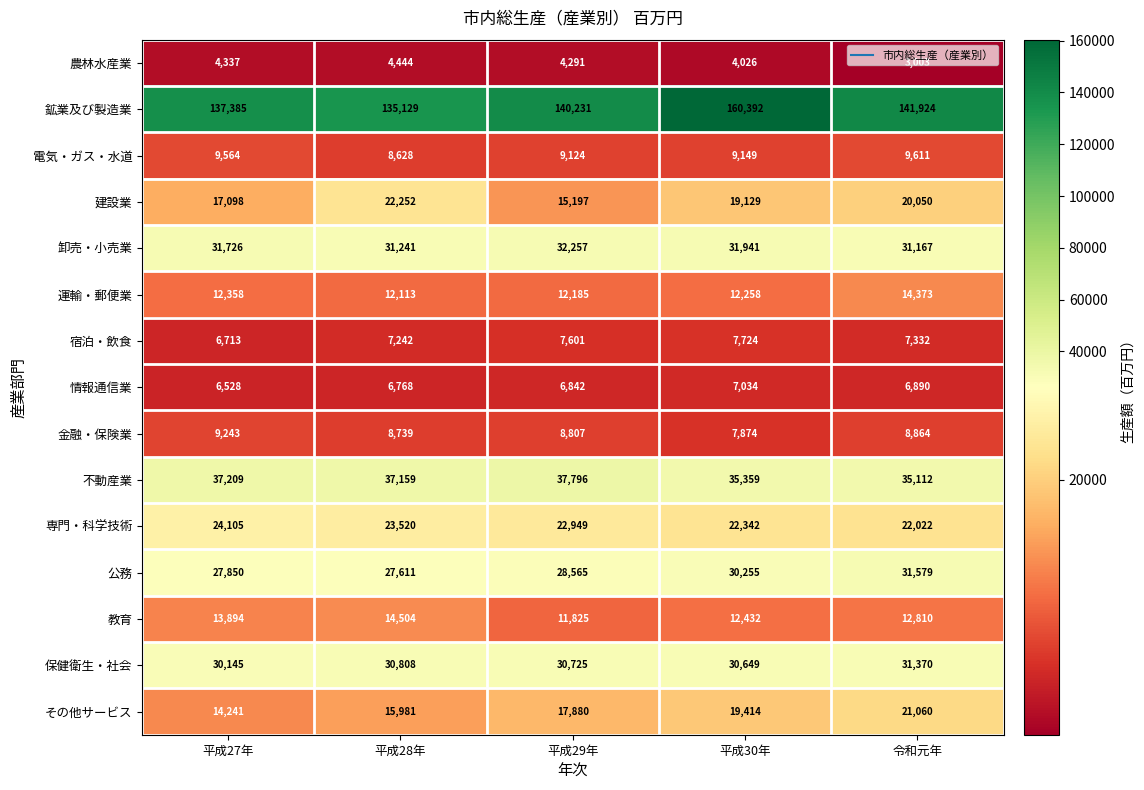

What is the sum of the 情報通信業 values at 令和元年 and 平成30年?

13924